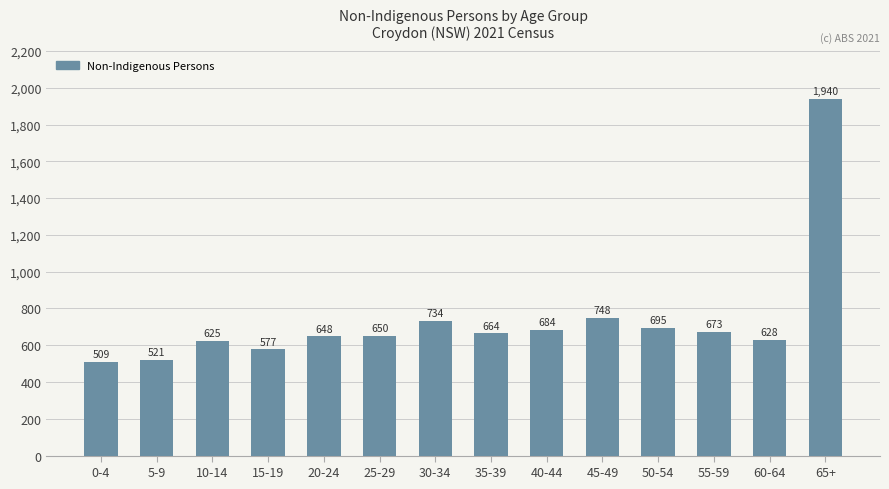

Where is the data nearest to the value 1224?

45-49